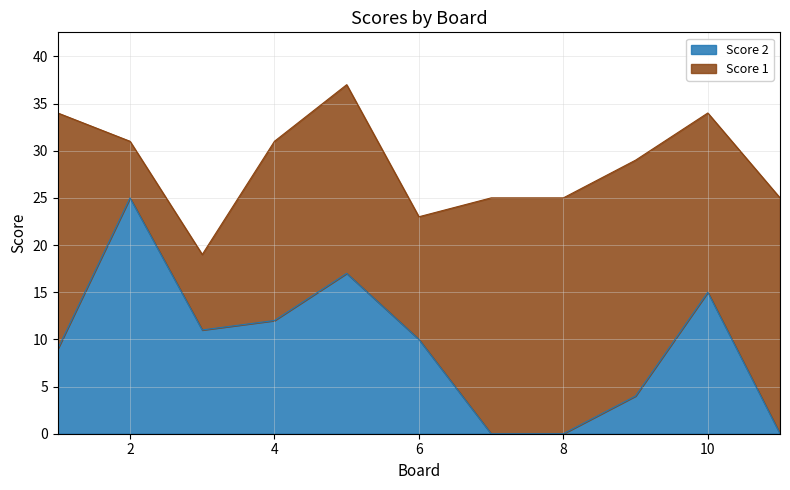

Reading right to left, list all the values displayed in this chart.

11=0	10=15	9=4	8=0	7=0	6=10	5=17	4=12	3=11	2=25	1=9